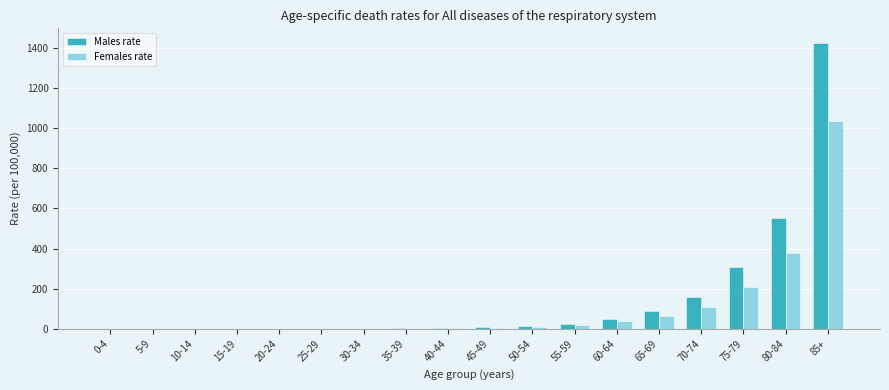

The value of Females rate at 85+ is 1033.0. True or false?

True